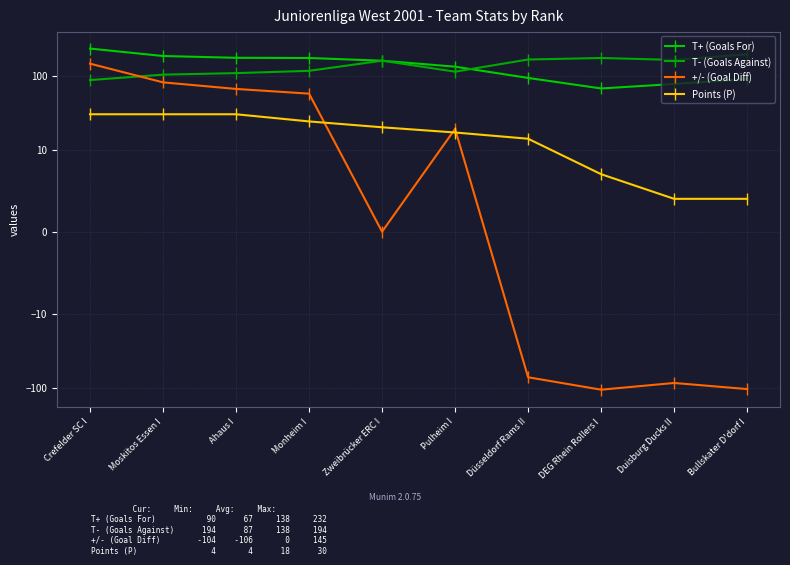

What is the smallest value displayed?

-106